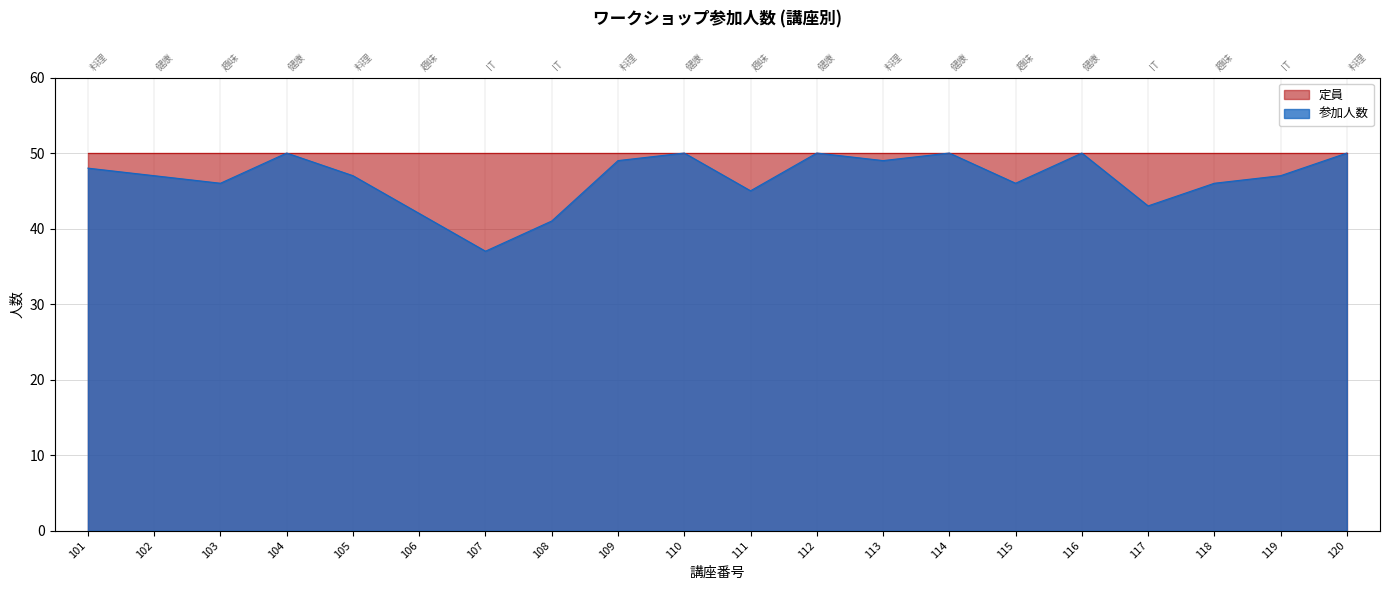

How many values are below 47?

8